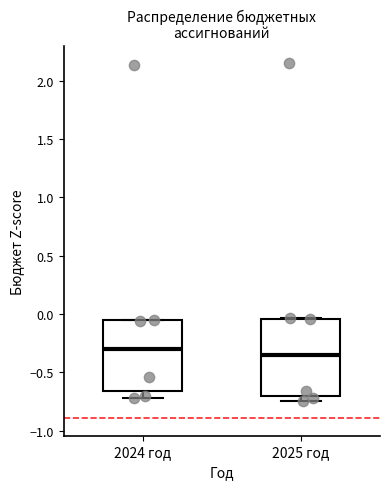

Comparing the boxes themselves (not the whiskers), which one is the tallest?

2025 год